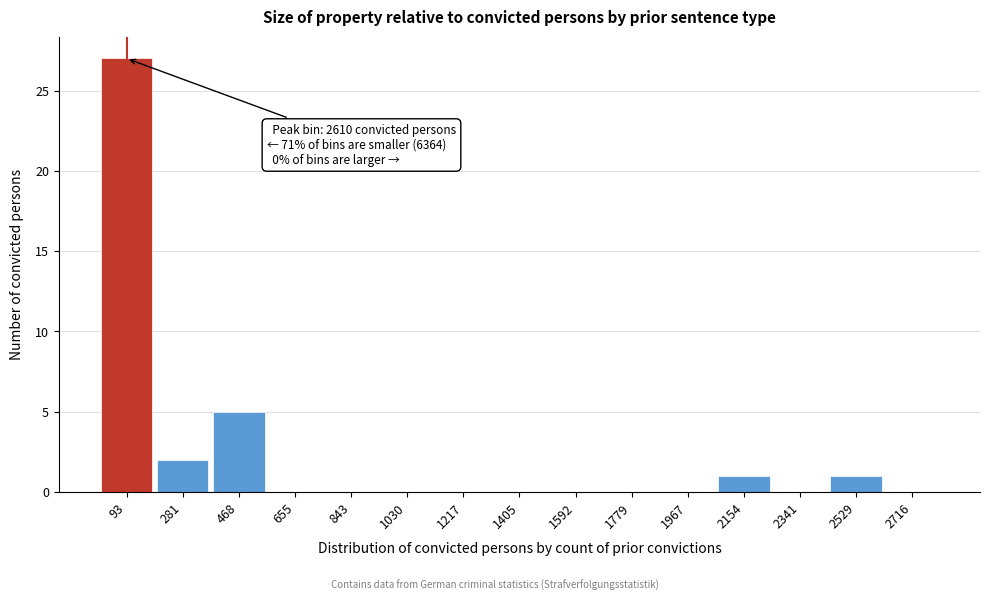

Which range on the x-axis has the tallest bar?

0 to 180